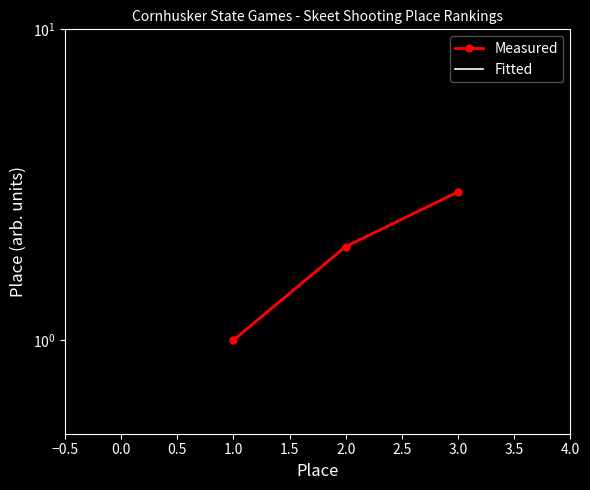

What is the difference between the maximum and minimum values in the Fitted series?

2